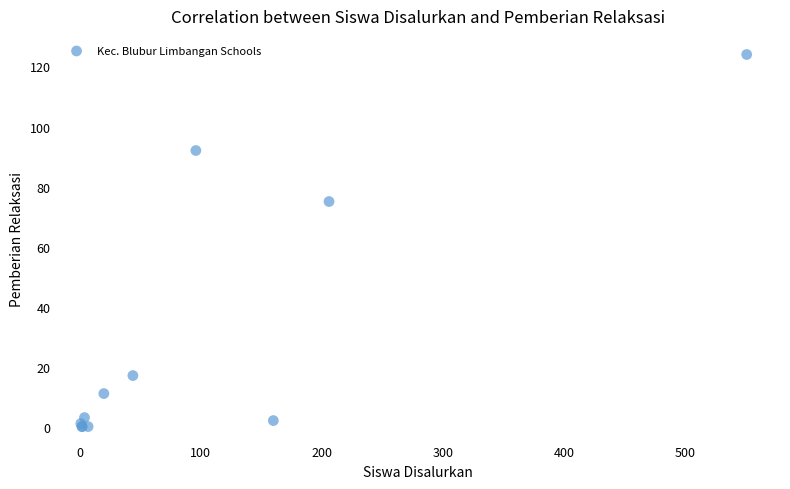

What Y value in the scatter plot is closest to 62?

75